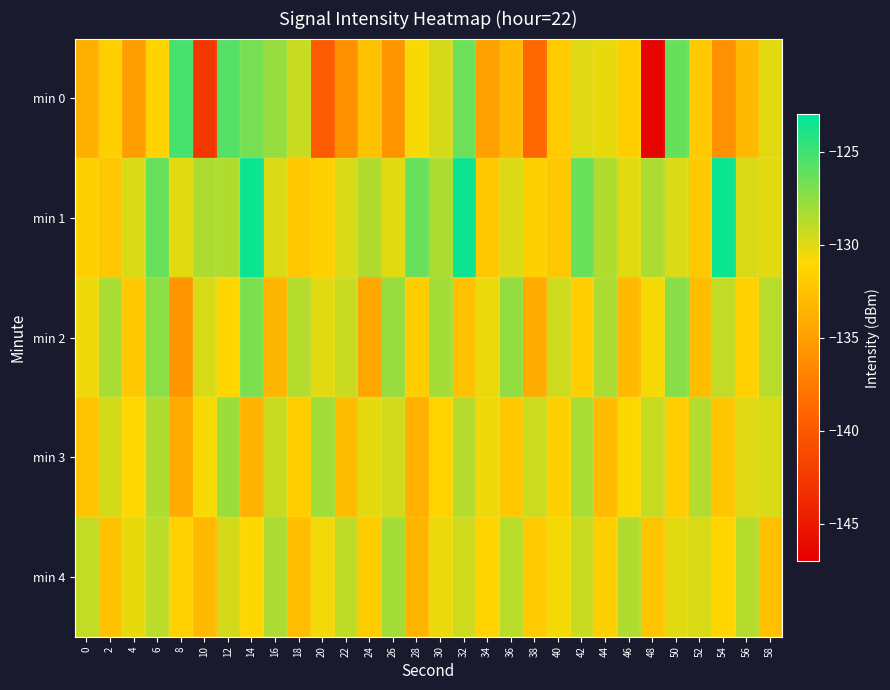

At 52, list the series in order from smallest to largest.

min 2, min 1, min 0, min 4, min 3